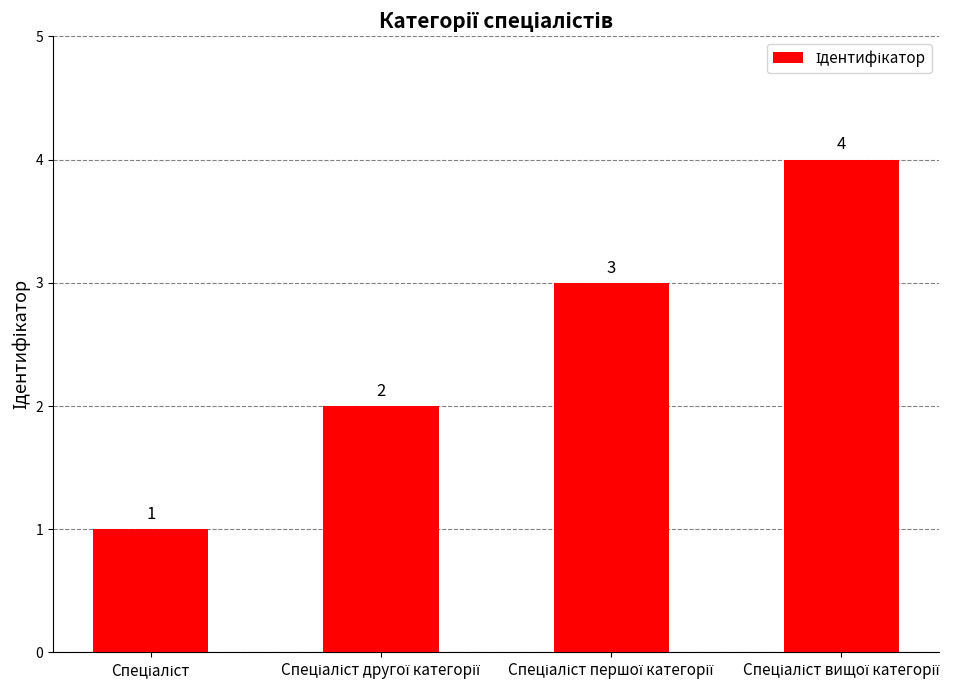

What is the value of the 1st bar from the left?

1